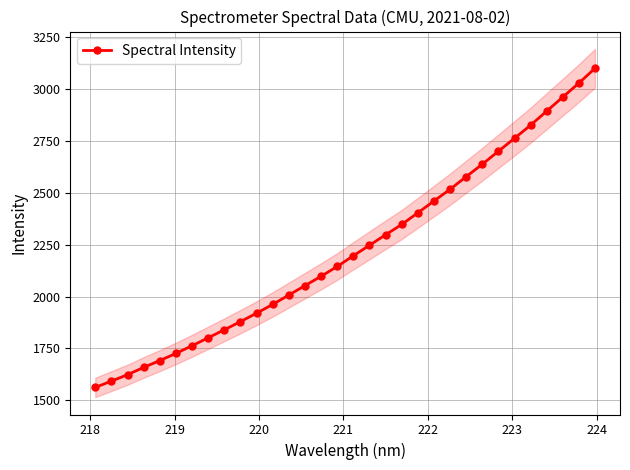

What is the value of the Spectral Intensity point at the 17th from the left?

2197.0